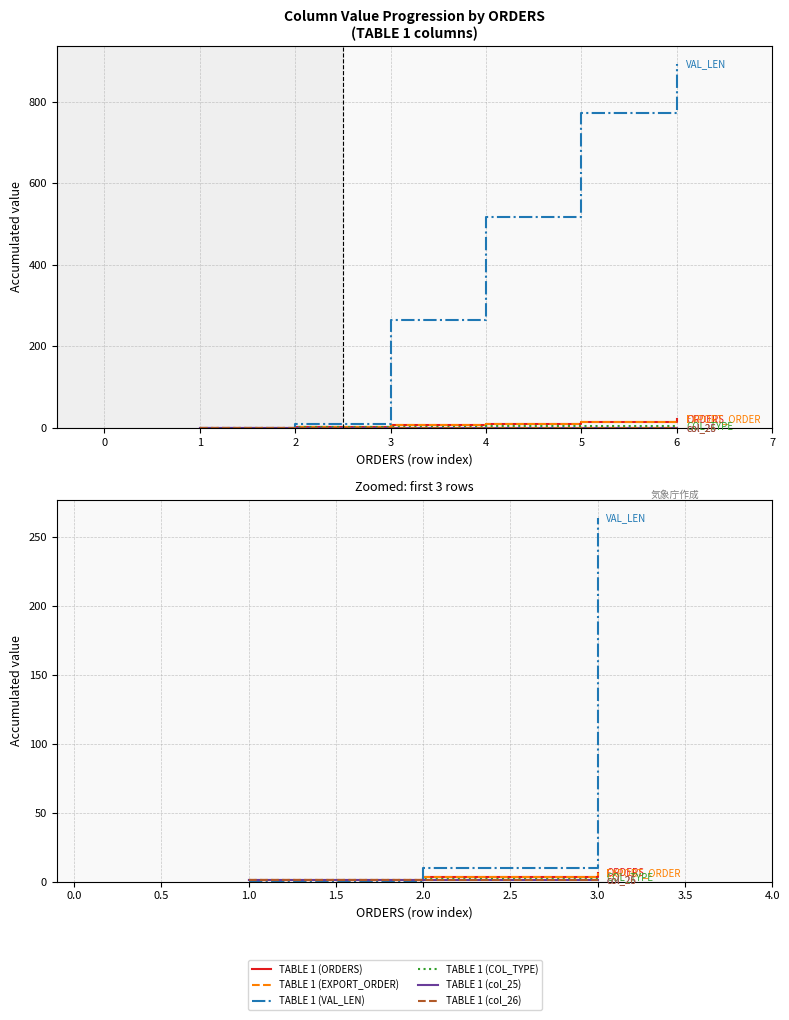

How many TABLE 1 (COL_TYPE) values are between 1 and 3?

3